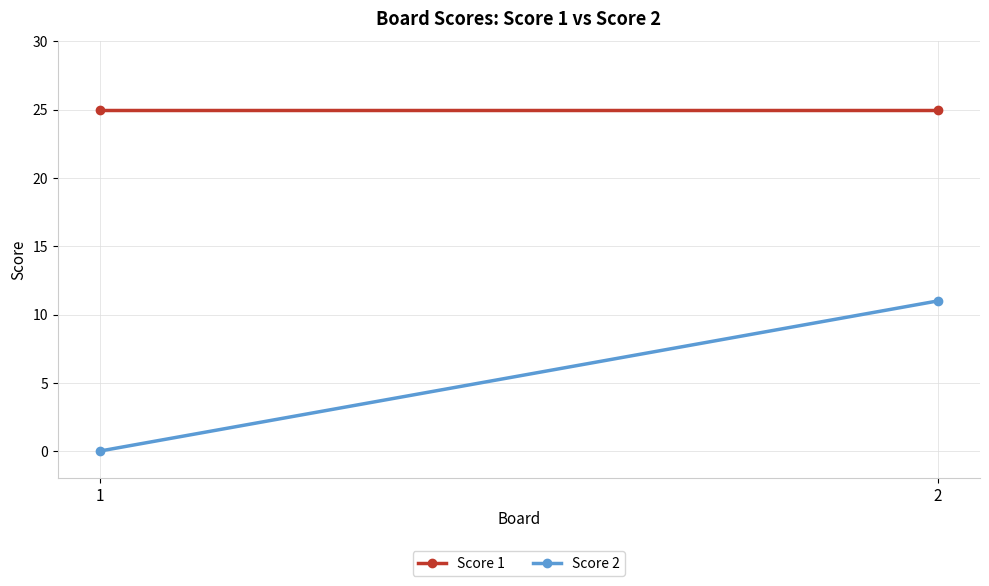

Where is Score 1 nearest to the value 25?

1